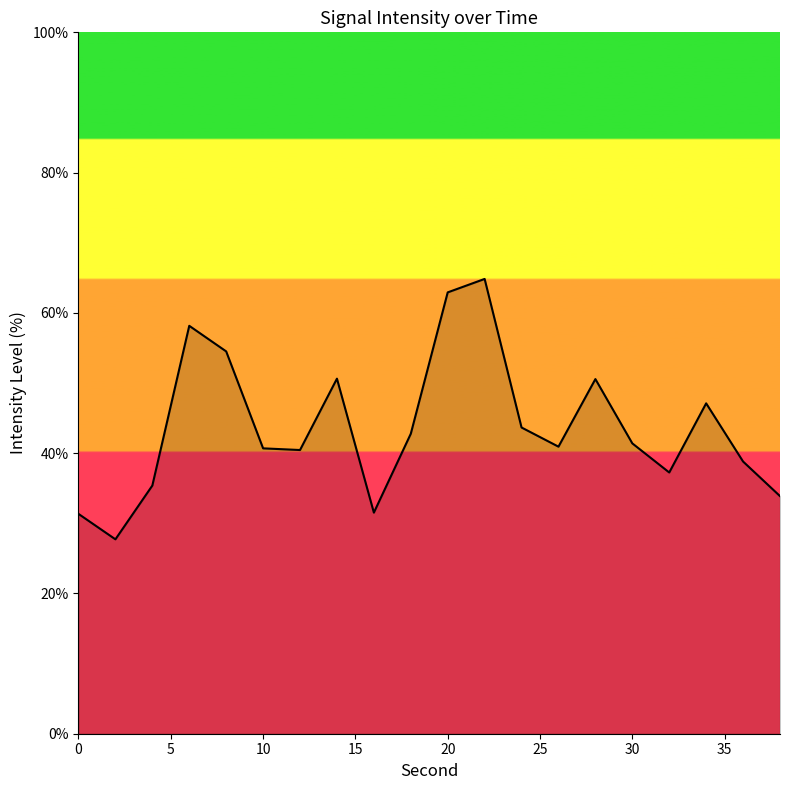

How many lines are shown in the chart?

1